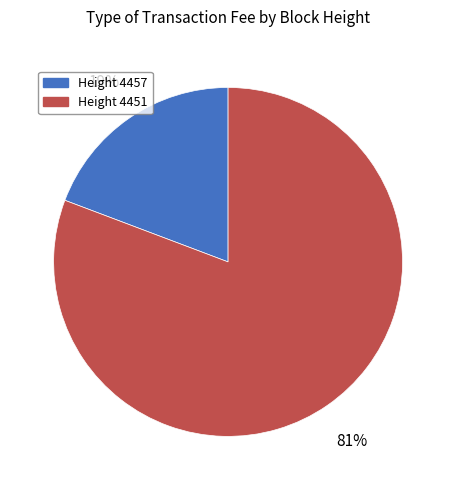

Is there a majority slice in this chart?

Yes